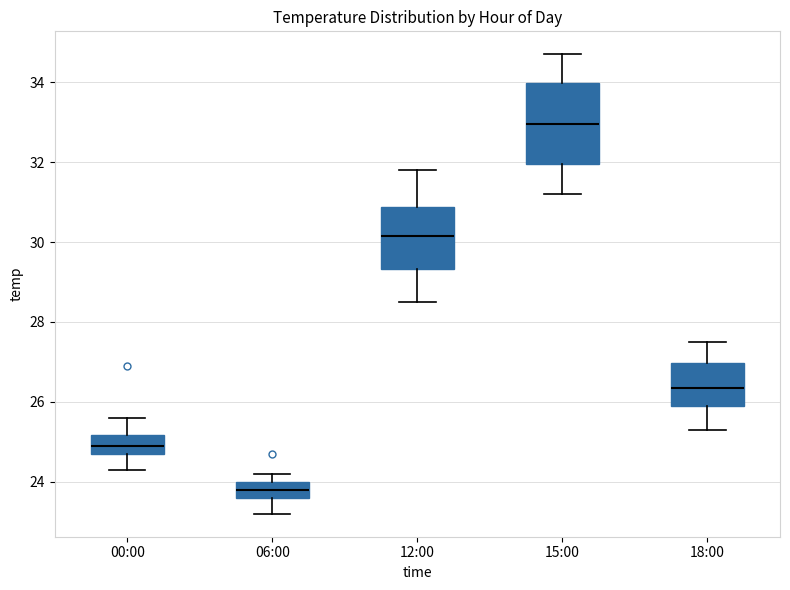

Reading left to right, read every box against the y-axis: the position of its median line, the range the box covers, and the ends of its whiskers. The values are not printed on the chart, so give them approximately, as read against the axis.

00:00: median 25.0, box 24.8 to 25.2, whiskers 24.4 to 25.6
06:00: median 23.8, box 23.6 to 24.0, whiskers 23.2 to 24.2
12:00: median 30.2, box 29.4 to 30.8, whiskers 28.6 to 31.8
15:00: median 33.0, box 32.0 to 34.0, whiskers 31.2 to 34.8
18:00: median 26.4, box 26.0 to 27.0, whiskers 25.4 to 27.6